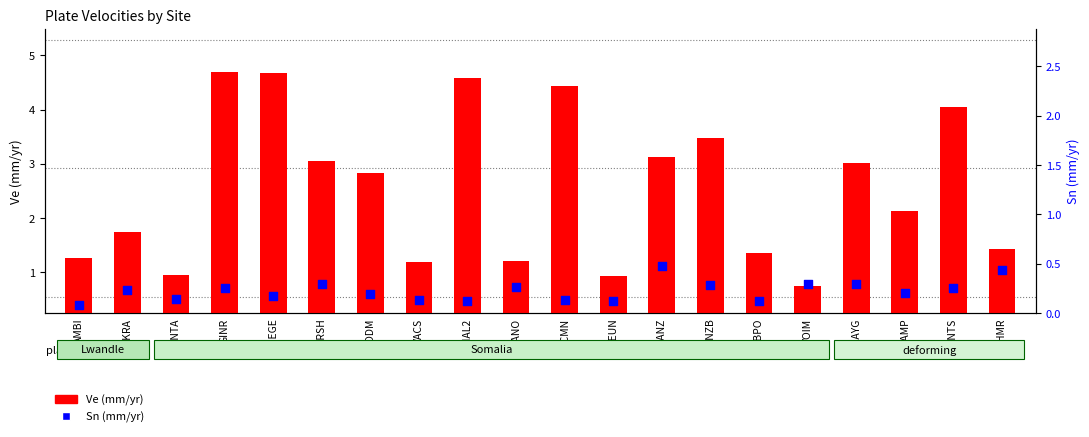

At how many categories does at least one series exceed 1?

17